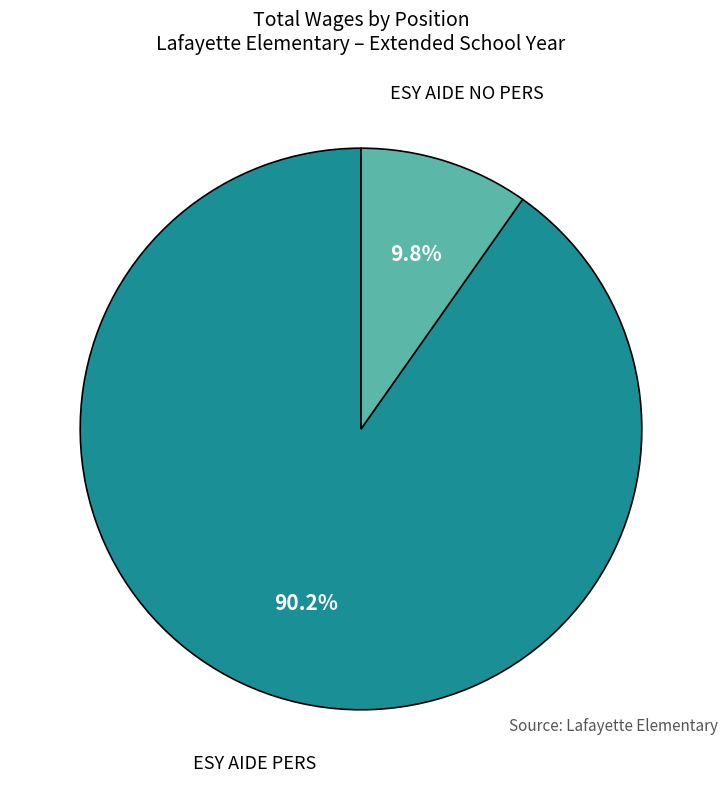

What percentage is the ESY AIDE NO PERS slice, to the nearest percent?

10%